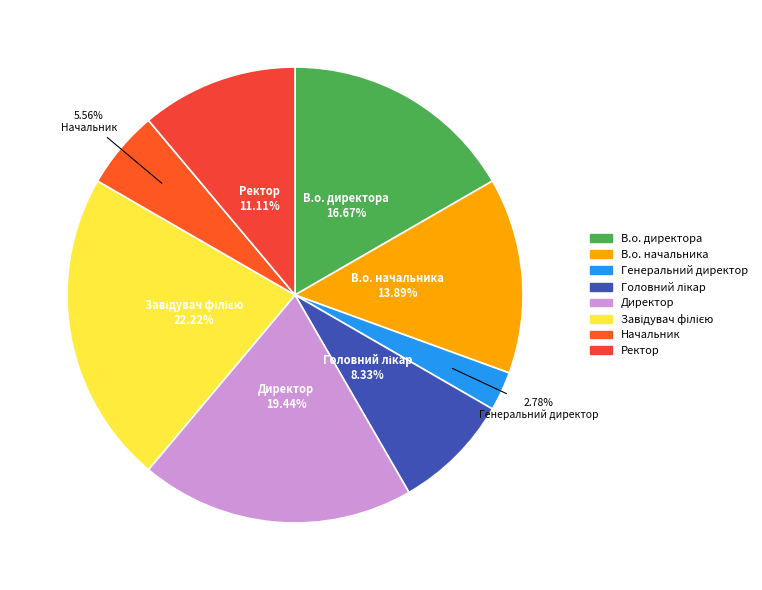

Is it true that Начальник is 6% of the pie?

True